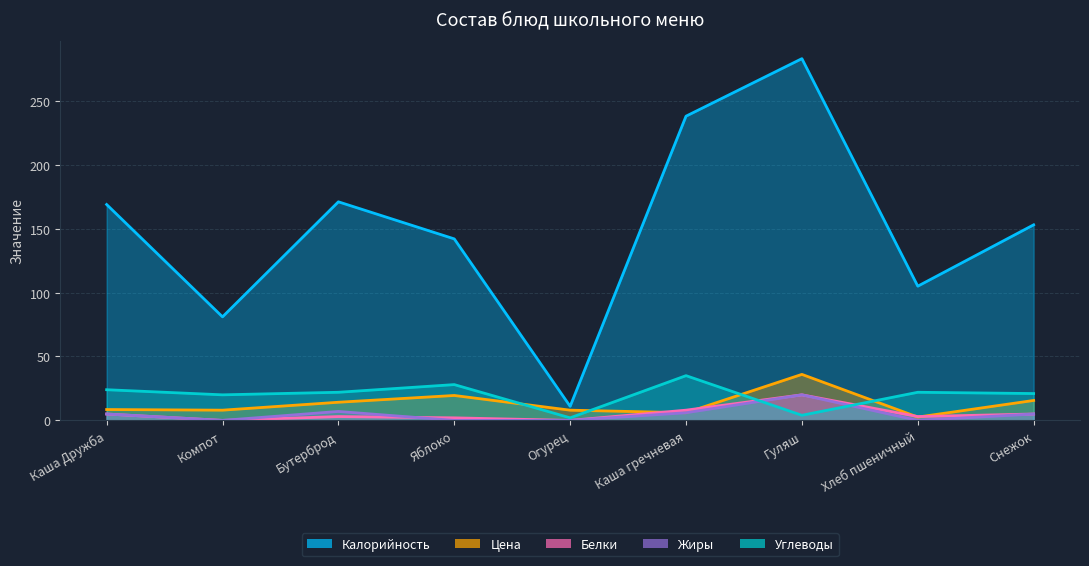

What is the average value of the Калорийность series?

150.3